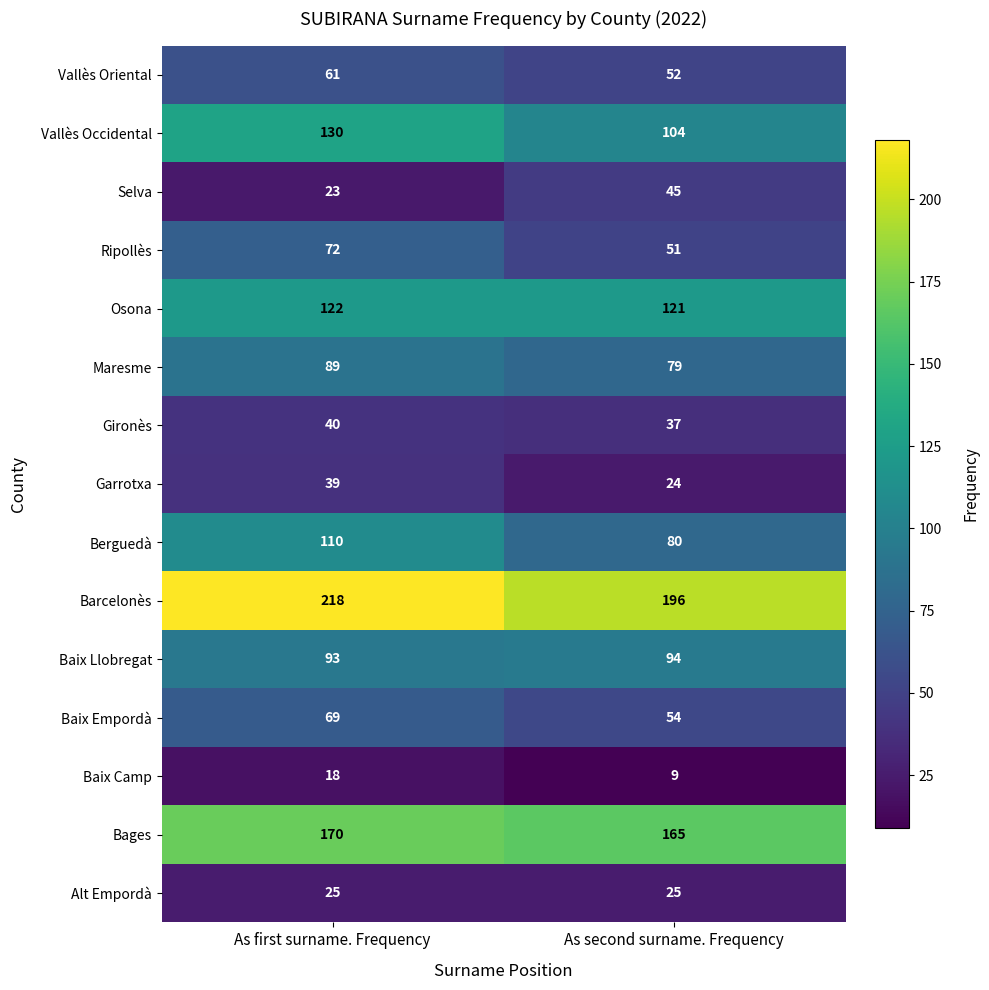

Is it true that Berguedà equals 80 at As second surname. Frequency?

True